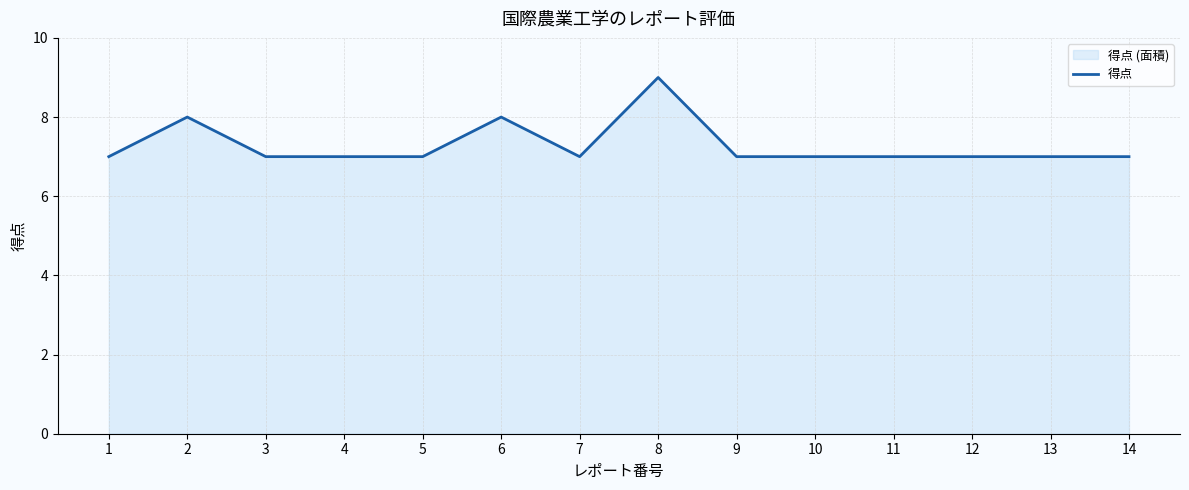

Between 9 and 14, which is larger?

9